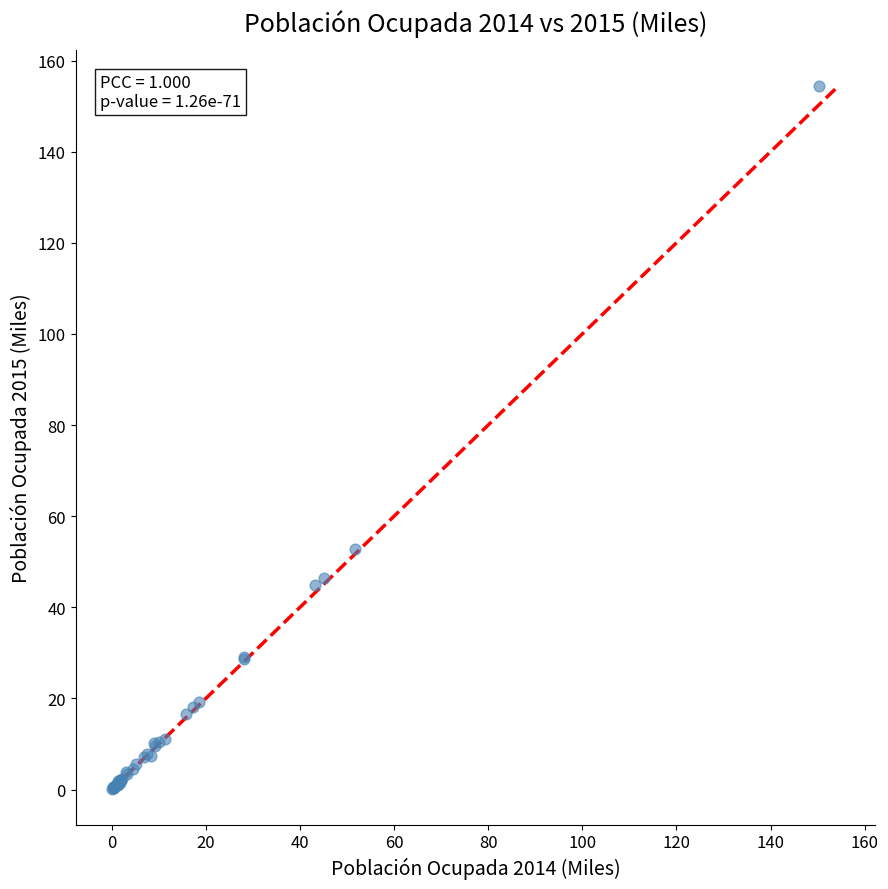

What Y value in the scatter plot is closest to 77?

52.9